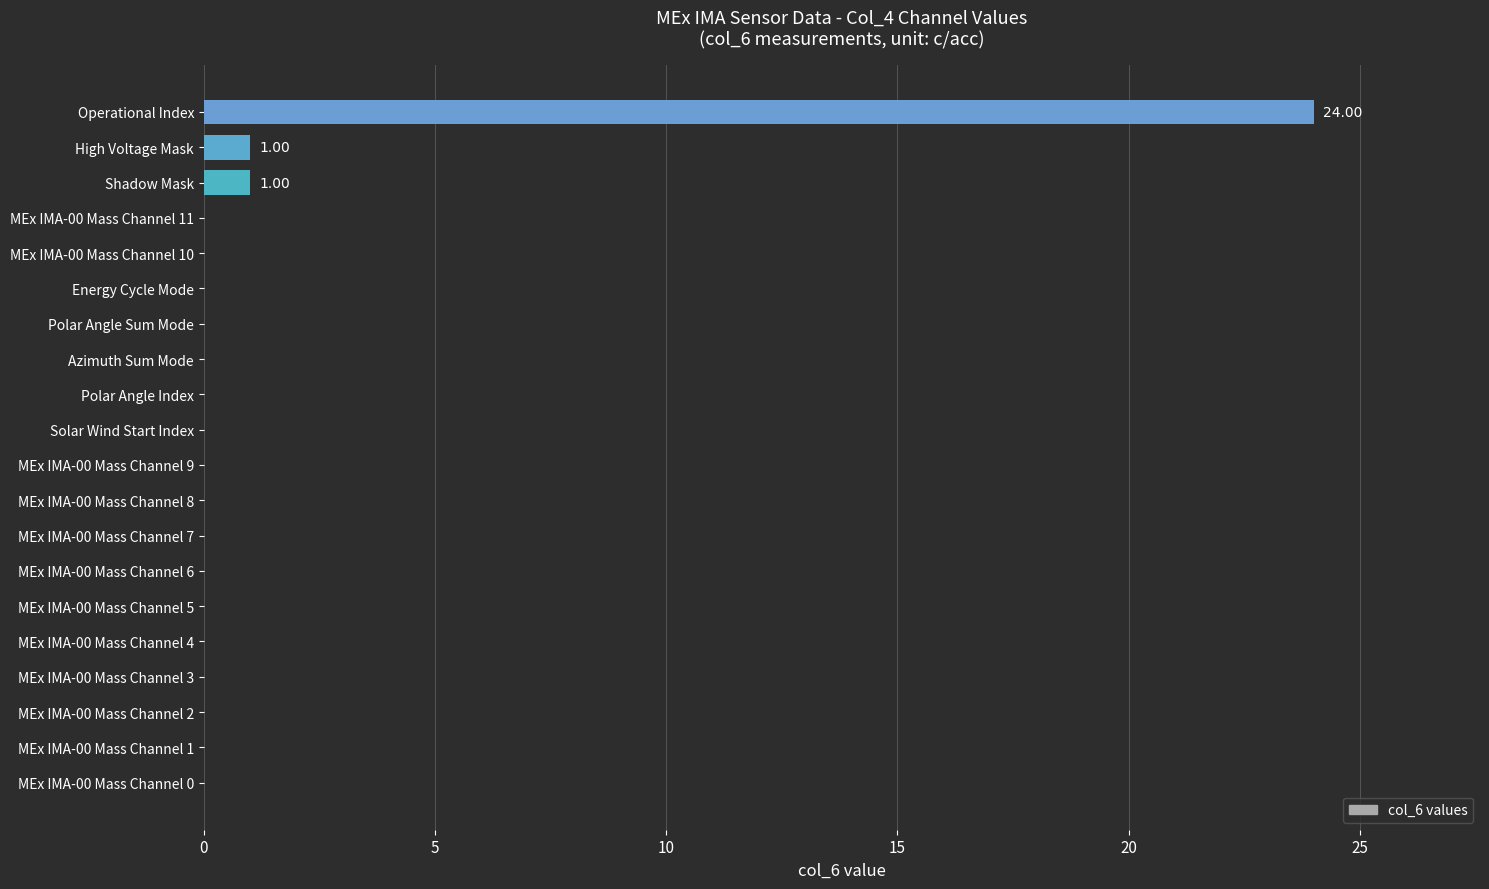

What is the sum of all values?

26